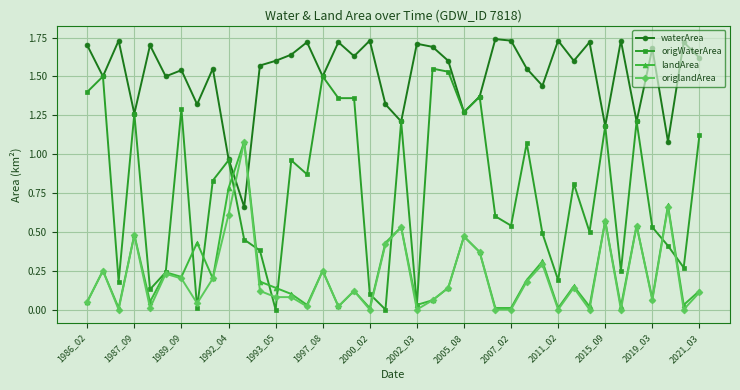

Which series has the largest range (max minus min)?

origWaterArea